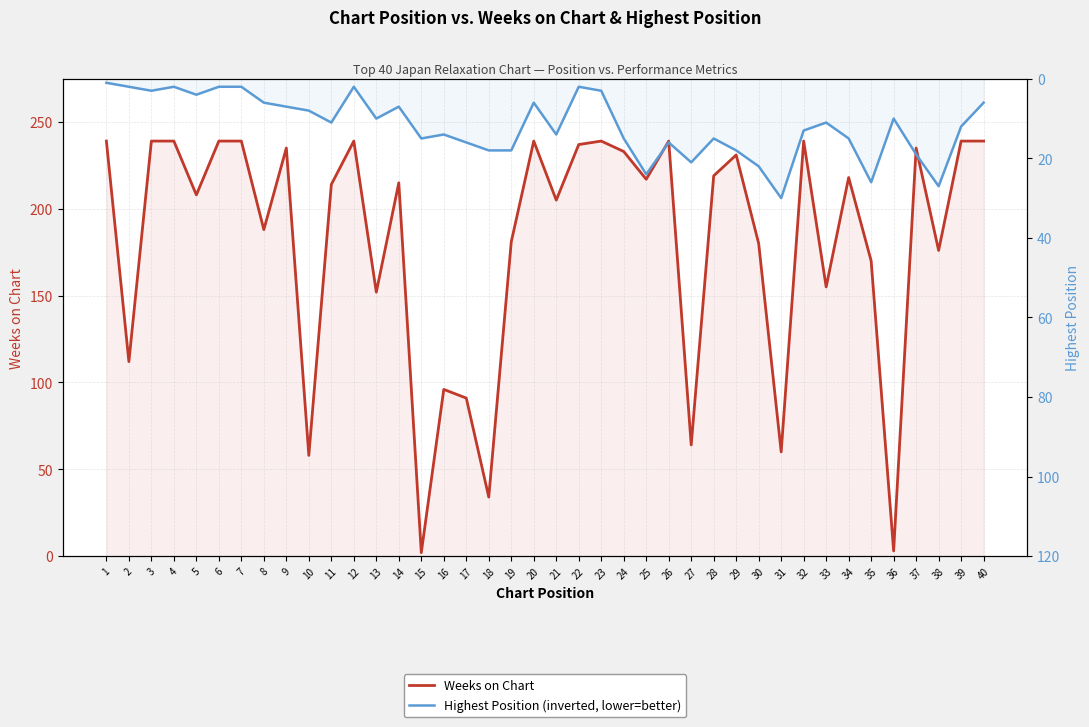

Reading left to right, extract all data points from this chart.

Weeks on Chart: 239	112	239	239	208	239	239	188	235	58	214	239	152	215	2	96	91	34	181	239	205	237	239	233	217	239	64	219	231	180	60	239	155	218	170	3	235	176	239	239
Highest Position: 1	2	3	2	4	2	2	6	7	8	11	2	10	7	15	14	16	18	18	6	14	2	3	15	24	16	21	15	18	22	30	13	11	15	26	10	19	27	12	6